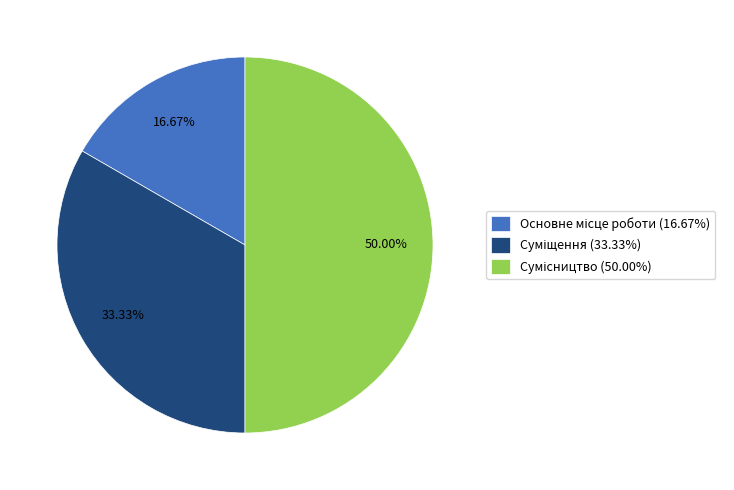

What is the change in value from Основне місце роботи to Сумісництво?

+2